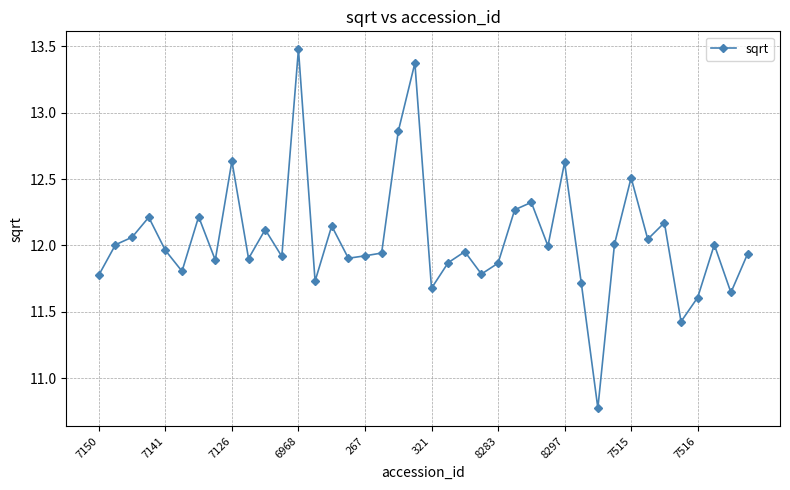

What is the maximum value shown in the chart?

13.5